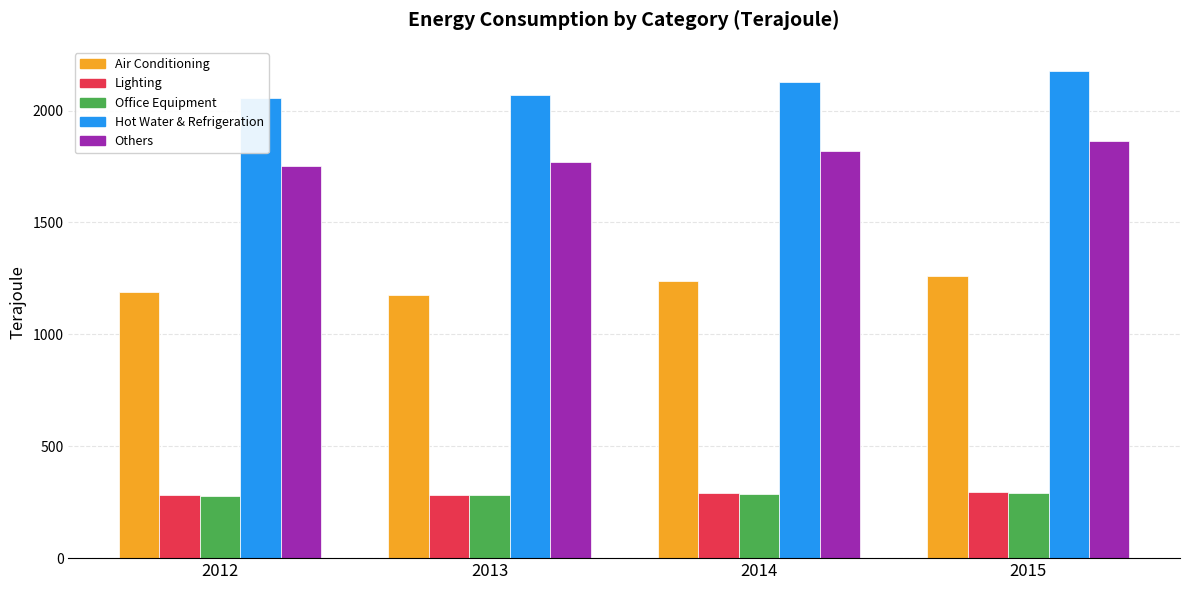

Which series has the largest total across all categories?

Hot Water & Refrigeration (Unit : Terajoule)